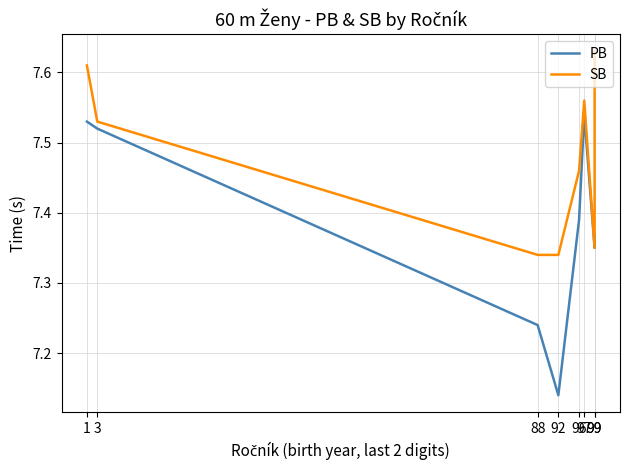

Reading left to right, extract all data points from this chart.

PB: 7.5	7.5	7.2	7.1	7.4	7.5	7.3	7.4
SB: 7.6	7.5	7.3	7.3	7.5	7.6	7.3	7.6